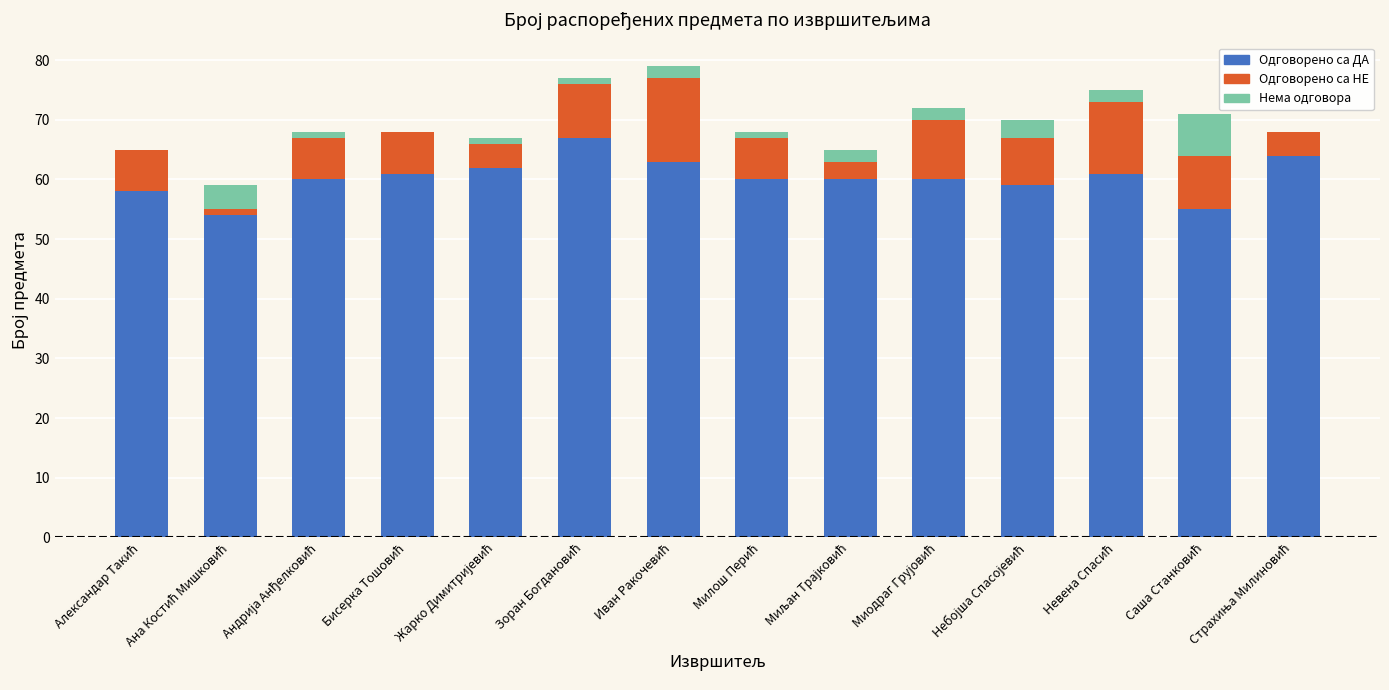

Rank the series at Александар Такић from highest to lowest value.

Одговорено са ДА, Одговорено са НЕ, Нема одговора